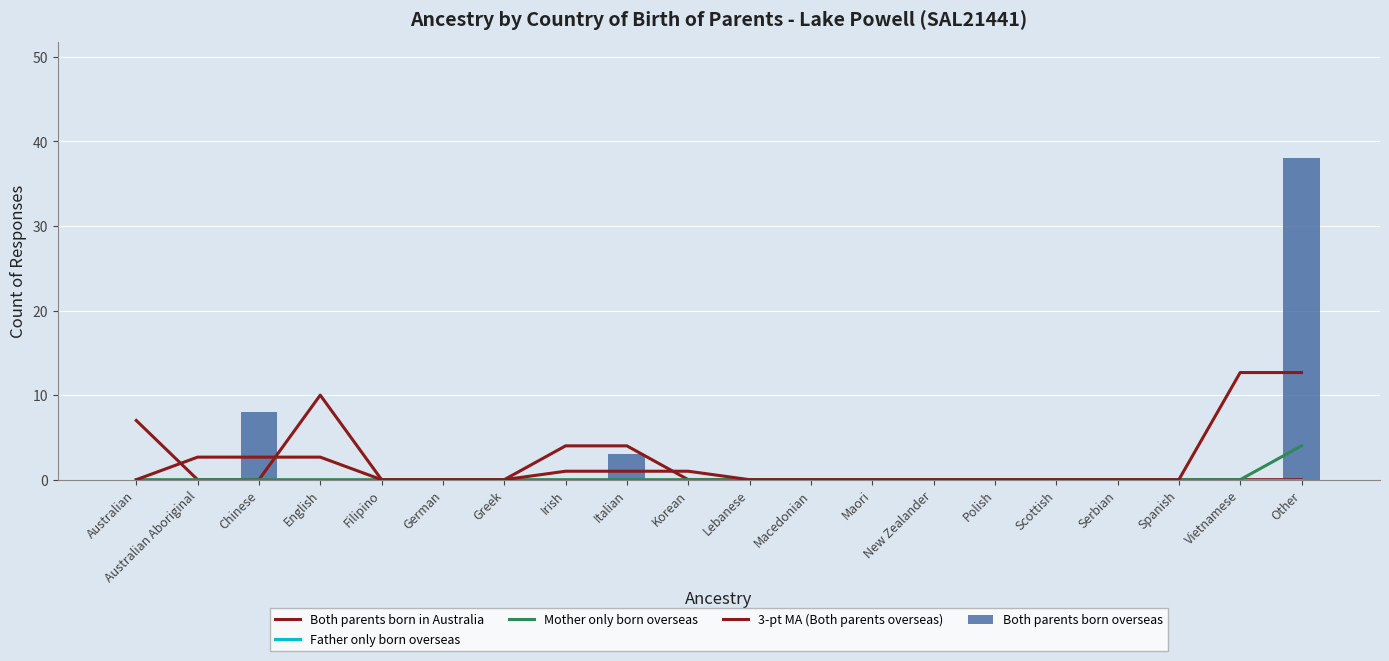

What position from the left is Irish?

8